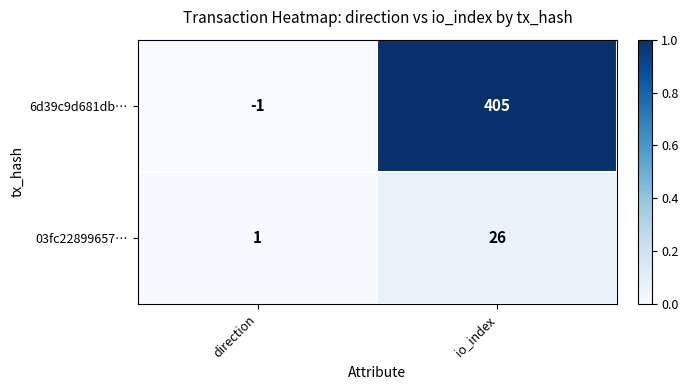

Reading left to right, extract all data points from this chart.

6d39c9d681db…: -1	405
03fc22899657…: 1	26